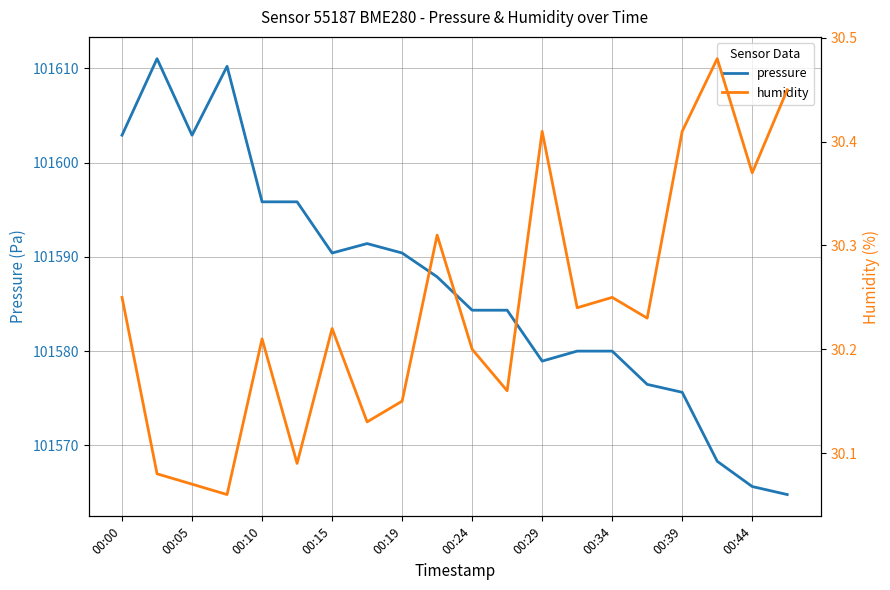

Where does the pressure series first go above 101587?

00:00